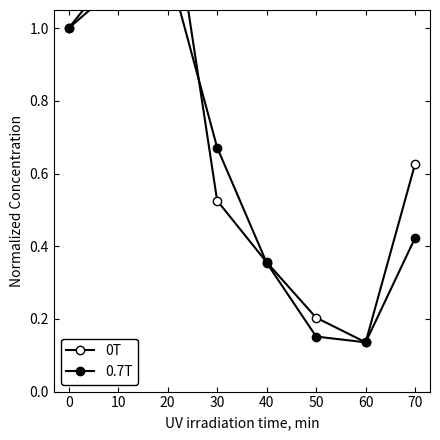

Reading left to right, what are all the values shown in this chart?

0T: 0=1.0	10=1.2	20=1.4	30=0.5	40=0.4	50=0.2	60=0.1	70=0.6
0.7T: 0=1.0	10=1.1	20=1.2	30=0.7	40=0.4	50=0.2	60=0.1	70=0.4